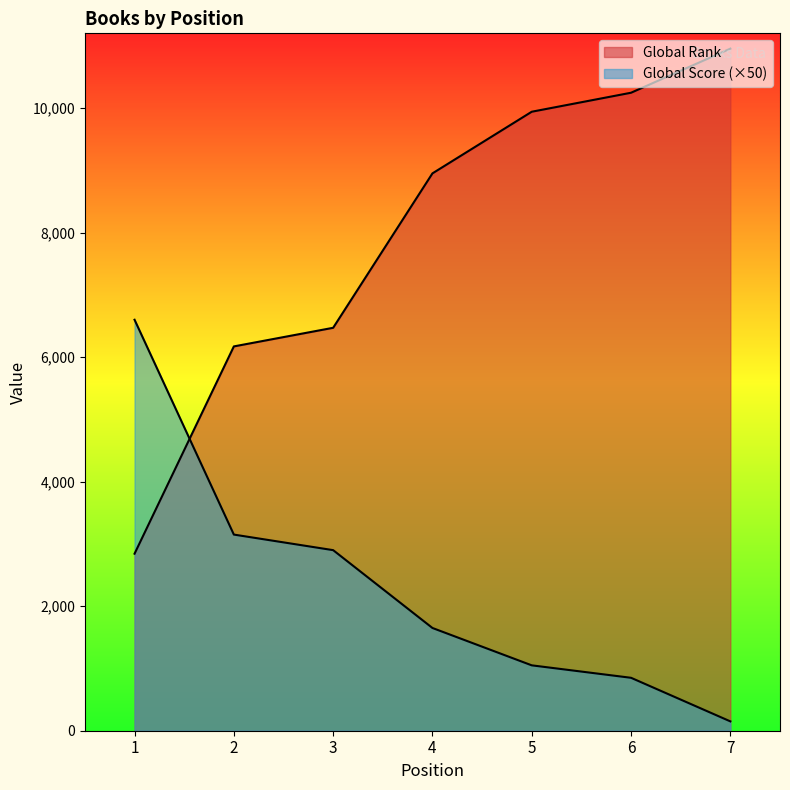

Is the value of Global Score at 2 greater than the value of Global Rank at 6?

No